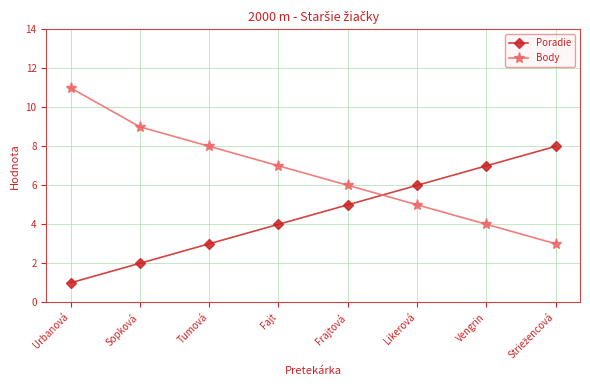

Reading left to right, extract all data points from this chart.

Poradie: 1	2	3	4	5	6	7	8
Body: 11	9	8	7	6	5	4	3